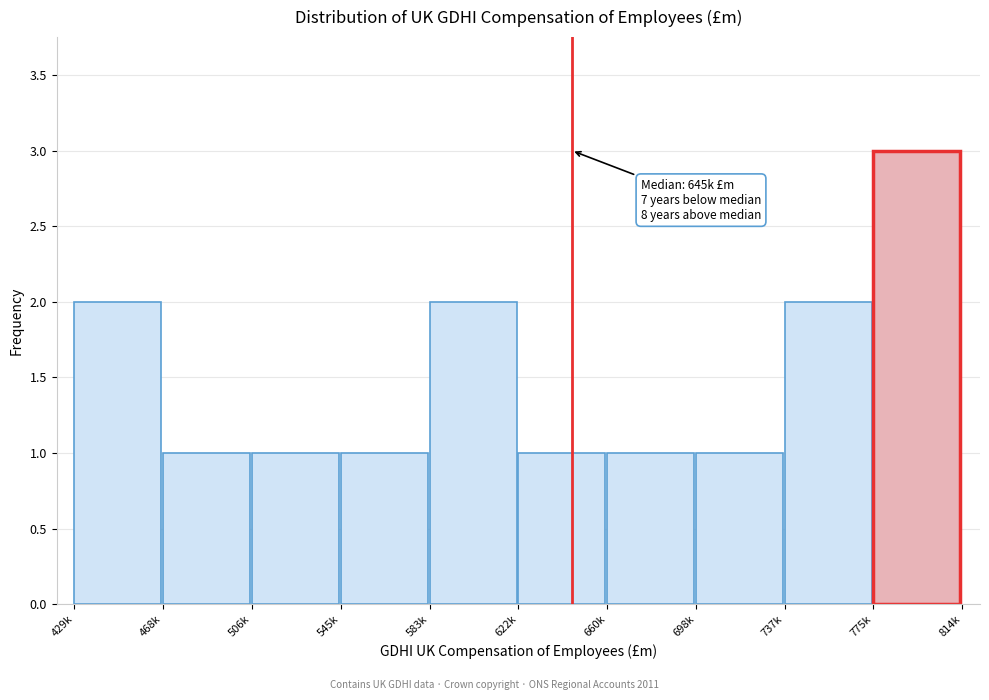

Reading right to left, transcribe all the data shown in this chart.

775k=3	737k=2	698k=1	660k=1	622k=1	583k=2	545k=1	506k=1	468k=1	429k=2